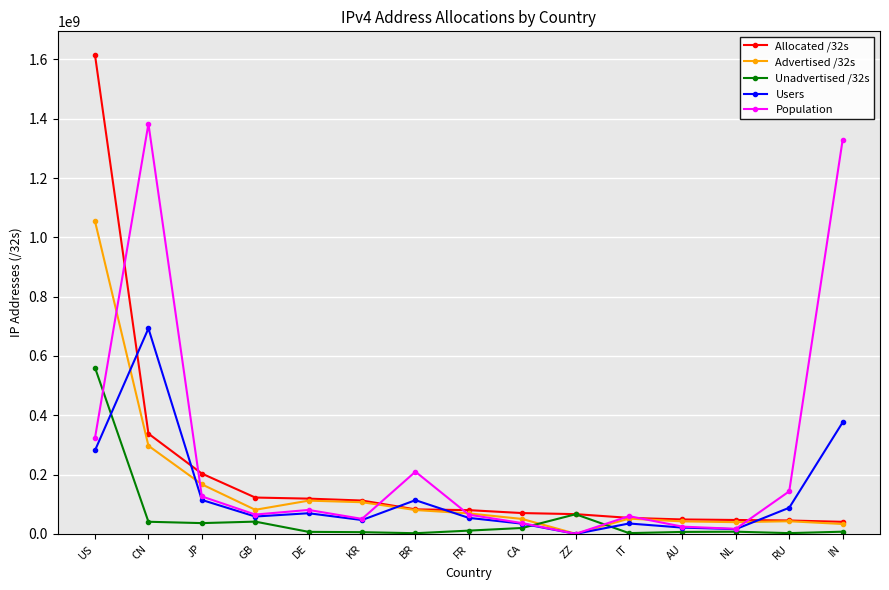

Where do Unadvertised /32s and Advertised /32s first cross each other?

CA and ZZ